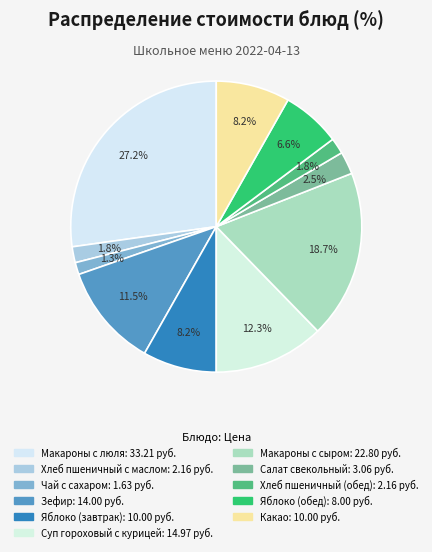

What is the change in value from Чай с сахаром to Макароны с сыром?

+21.2